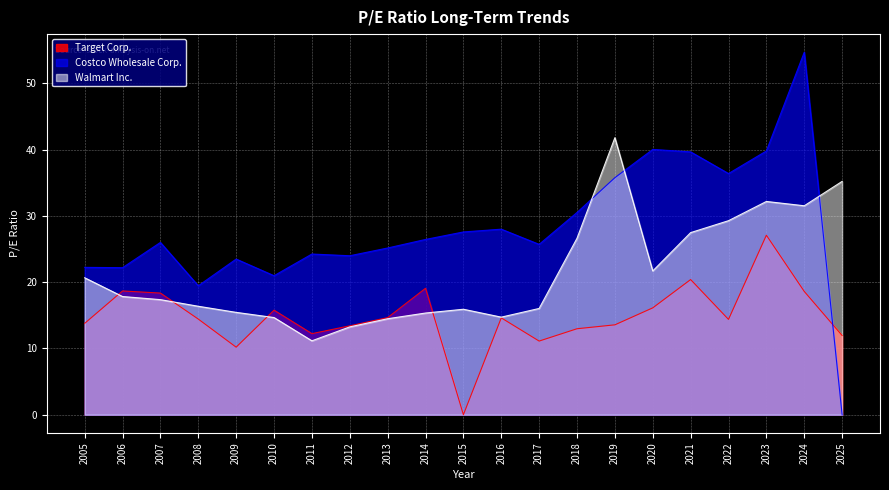

What are all the series names shown in the legend?

Target Corp., Costco Wholesale Corp., Walmart Inc.